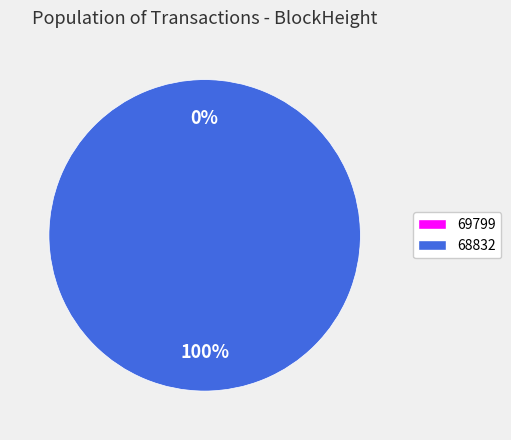

What portion of the pie excludes 69799?

100.0%